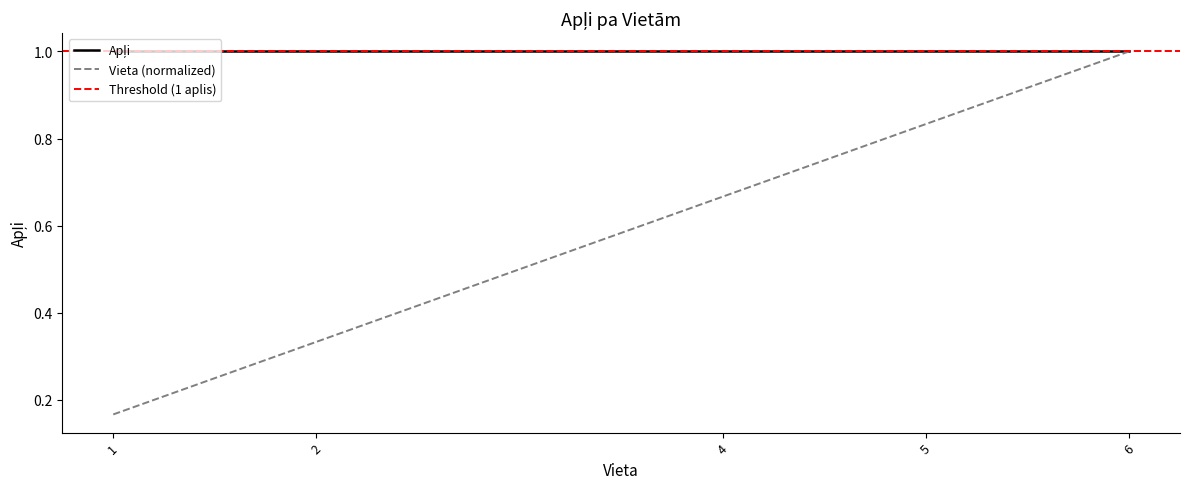

What is the average value?

0.6